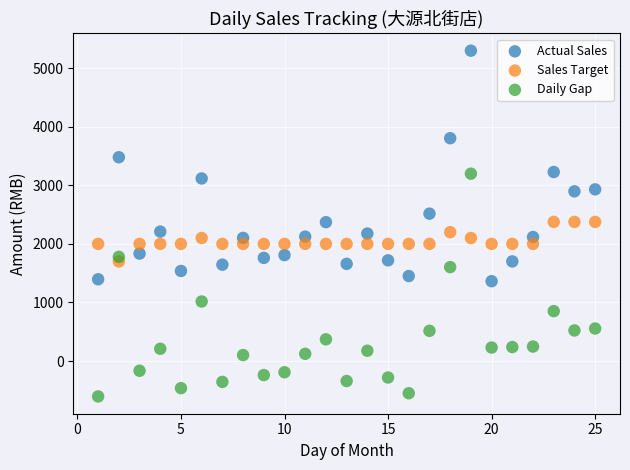

Which series reaches the maximum Y coordinate?

Actual Sales